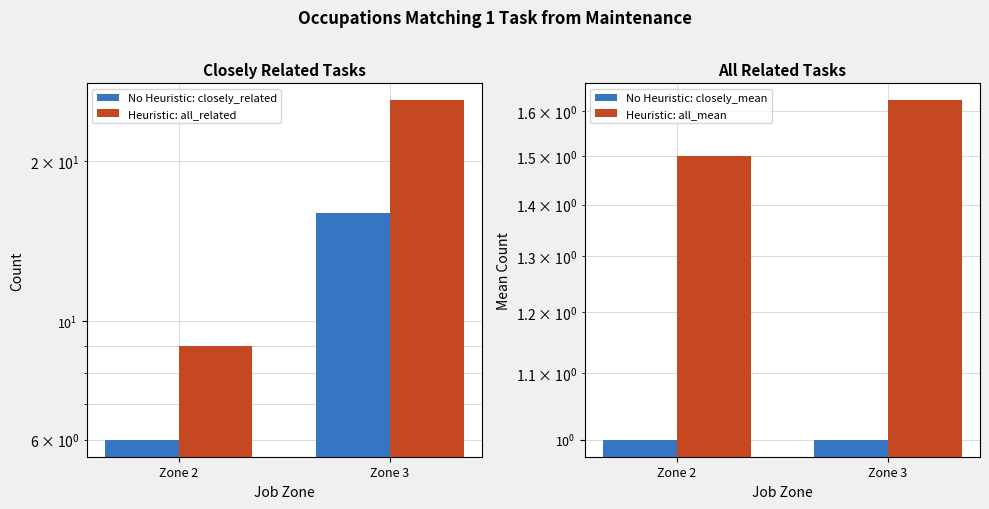

At how many categories does at least one series exceed 1?

2